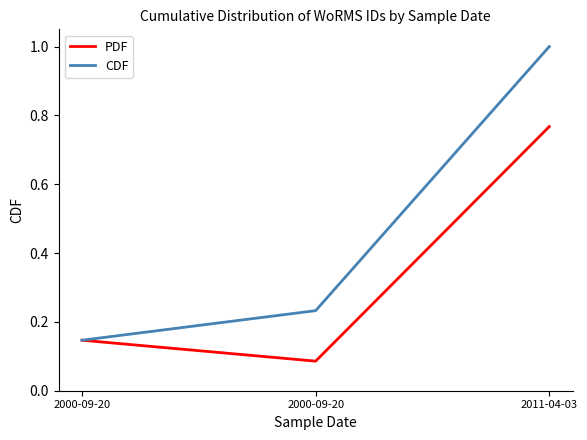

What is the average value of the CDF series?

0.5